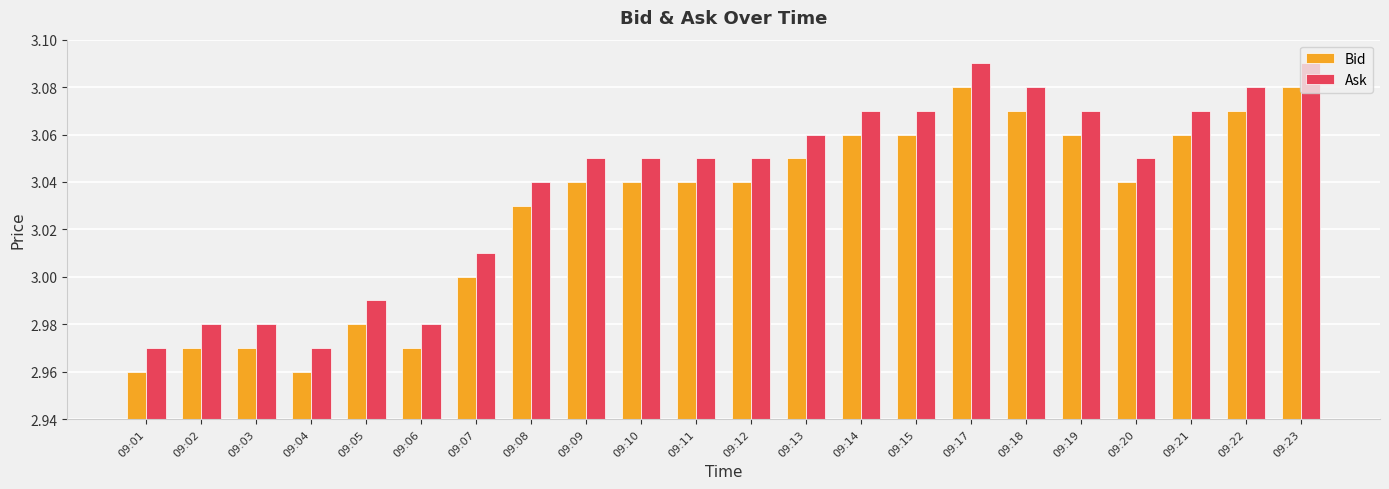

Rank the series at 09:14 from lowest to highest value.

Bid, Ask